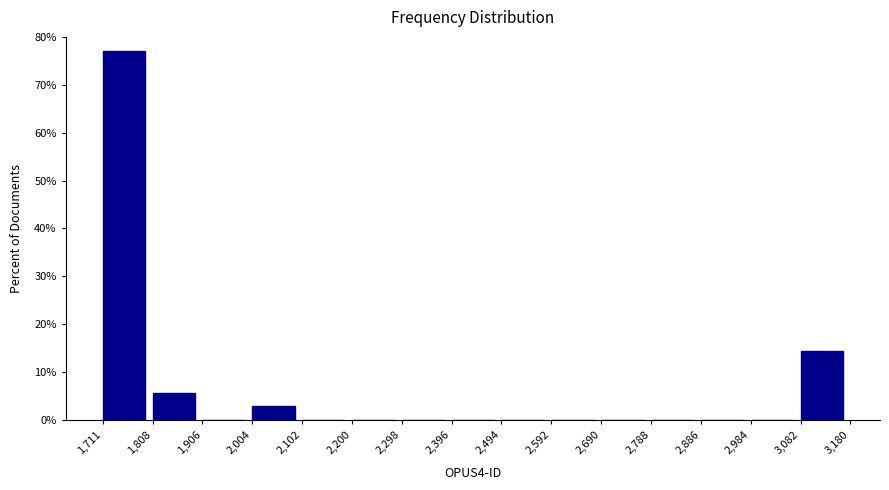

Reading left to right, list every bar in this chart as the range it spans on the x-axis followed by its height. The values are not printed on the chart, so give them approximately, as read against the axis.

1,711 to 1,808: 77
1,808 to 1,906: 6
1,906 to 2,004: 0
2,004 to 2,102: 3
2,102 to 2,200: 0
2,200 to 2,298: 0
2,298 to 2,396: 0
2,396 to 2,494: 0
2,494 to 2,592: 0
2,592 to 2,690: 0
2,690 to 2,788: 0
2,788 to 2,886: 0
2,886 to 2,984: 0
2,984 to 3,082: 0
3,082 to 3,180: 14